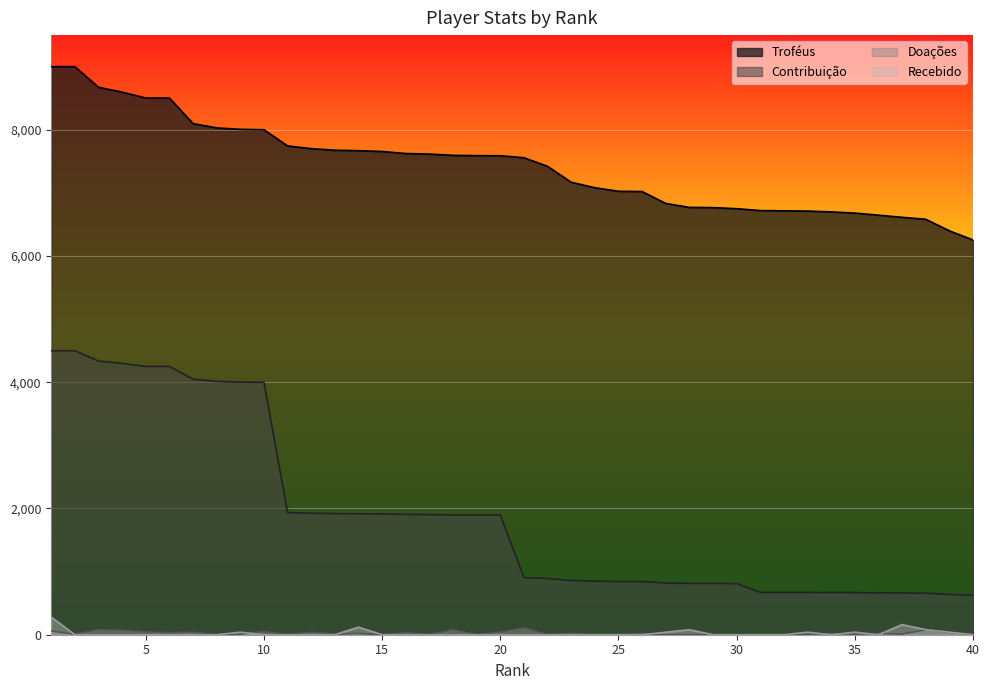

True or false: Troféus has more than 0 interior local peaks.

False